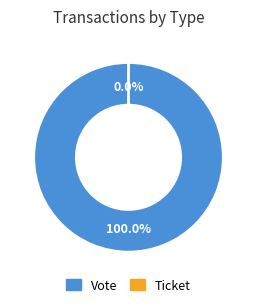

How many segments does this pie chart have?

2